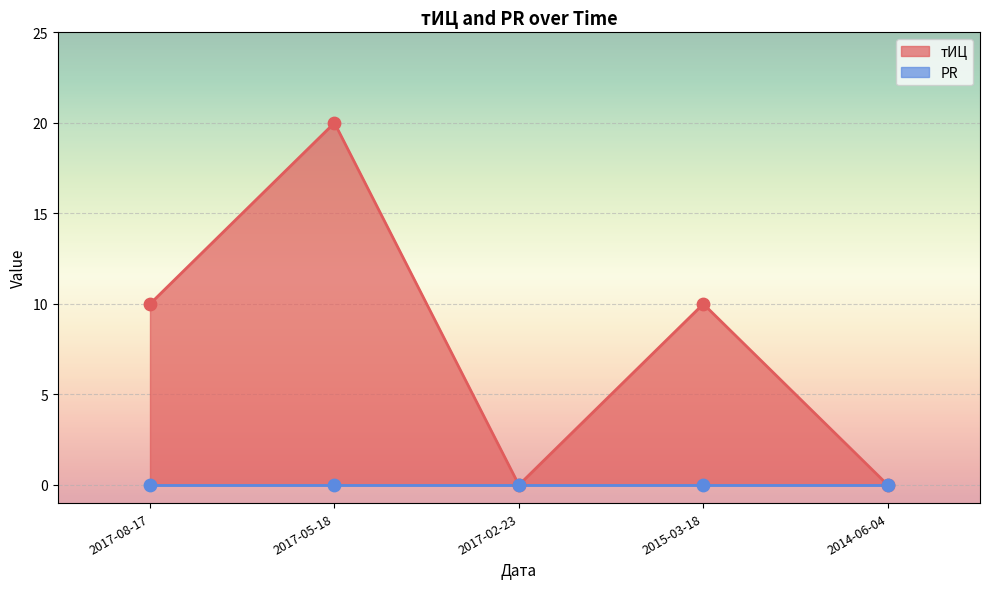

Which has a higher value, 2017-02-23 or 2017-05-18?

2017-05-18